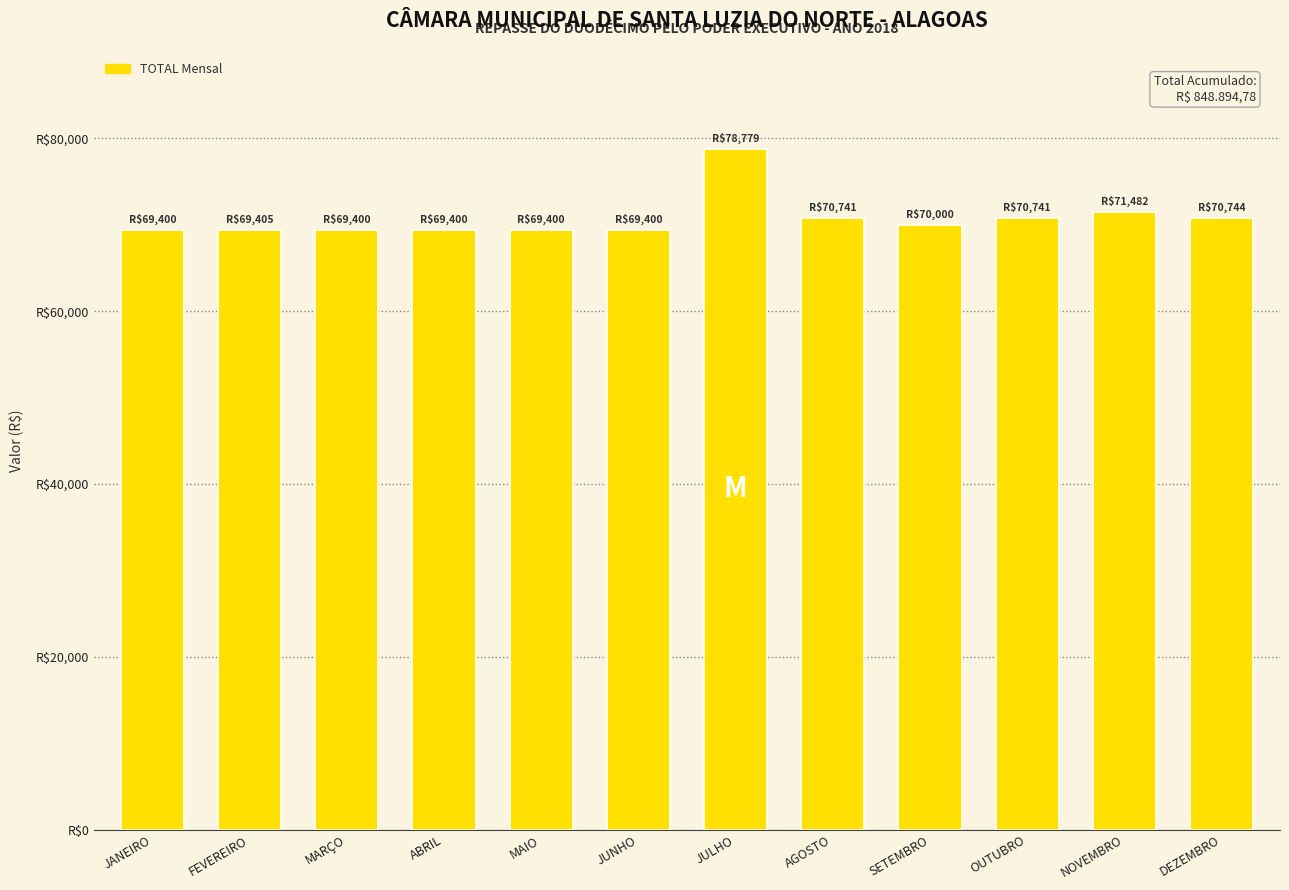

Are the bars horizontal?

No